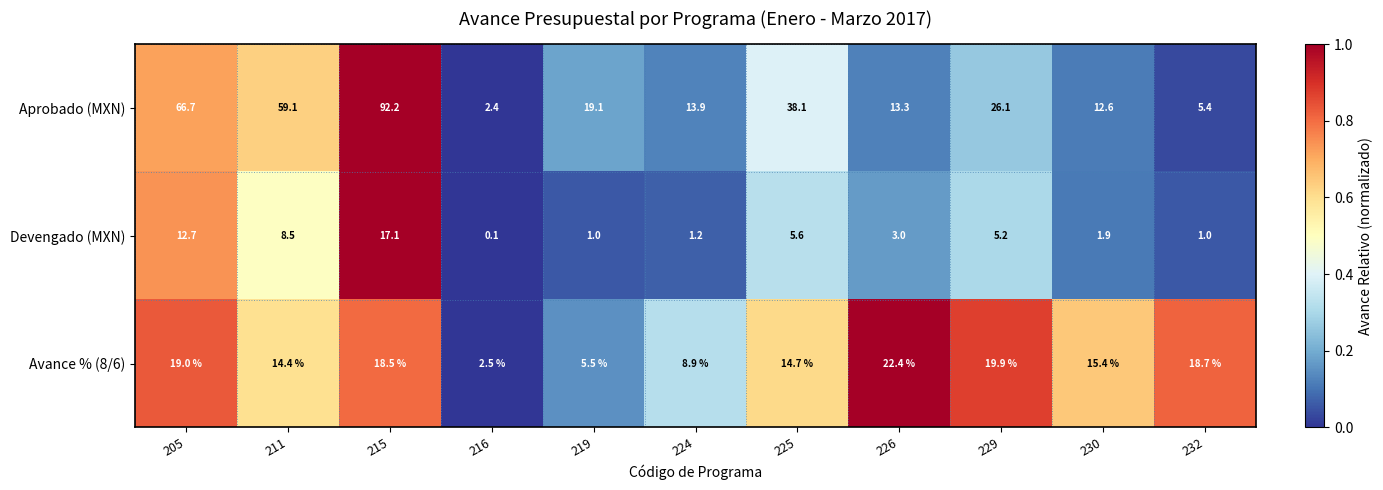

Which series has the largest range (max minus min)?

Aprobado (MXN)